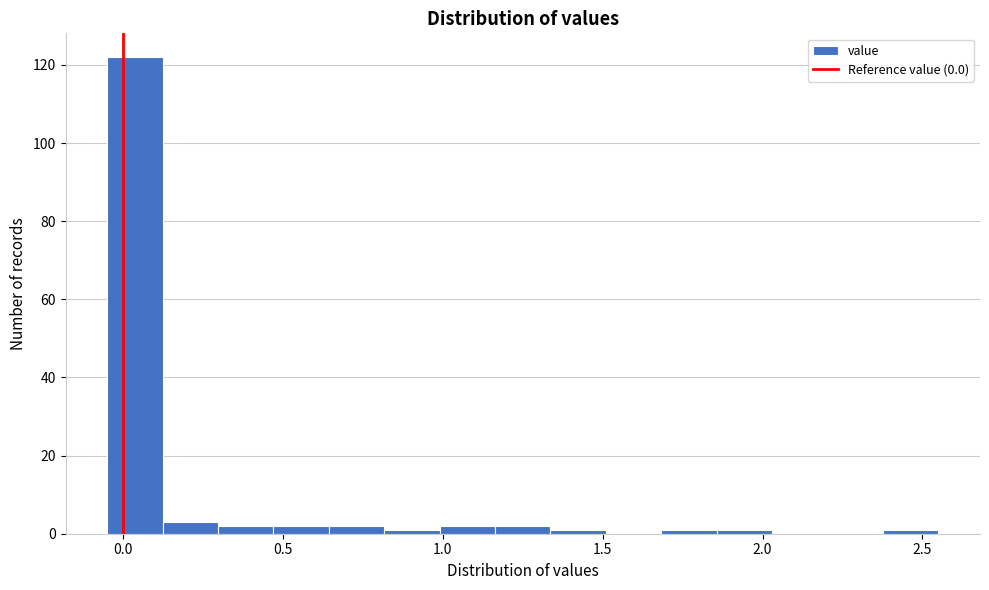

Read against the x-axis, roughly where is the centre of the tallest bar?

0.05